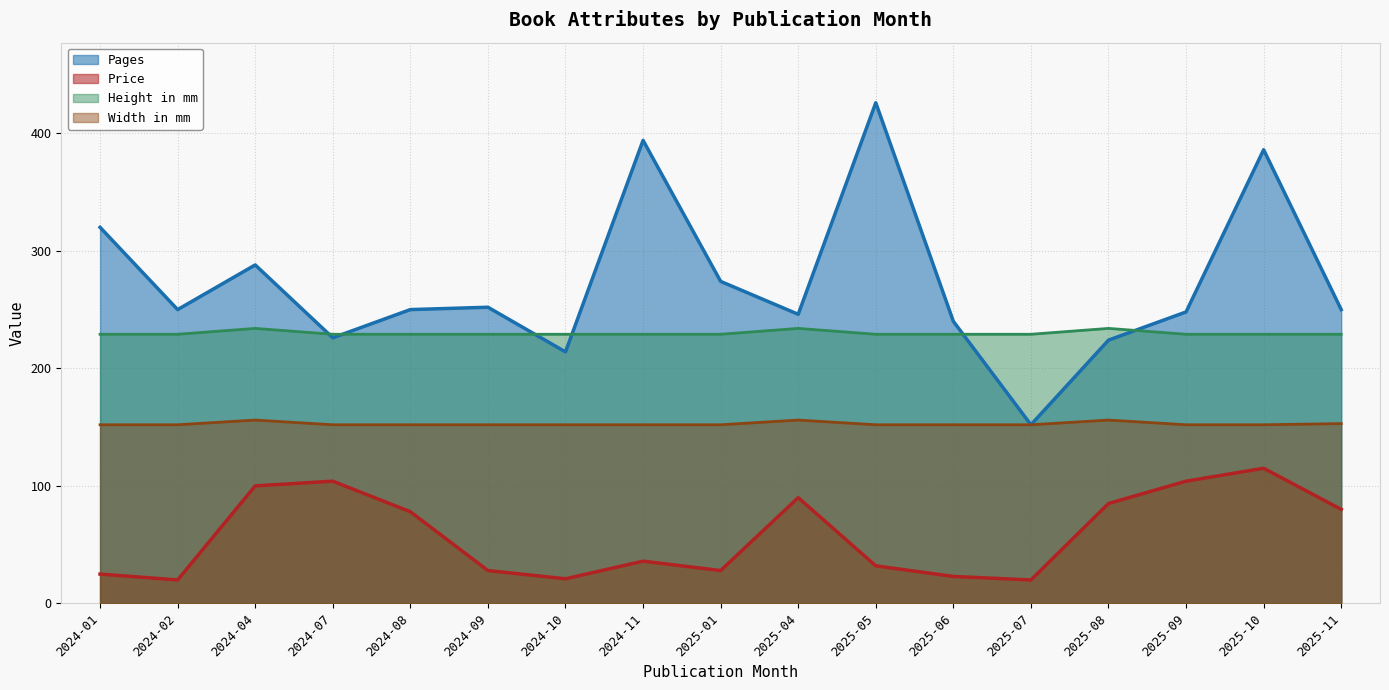

What is the label of the 16th point from the left?

2025-10